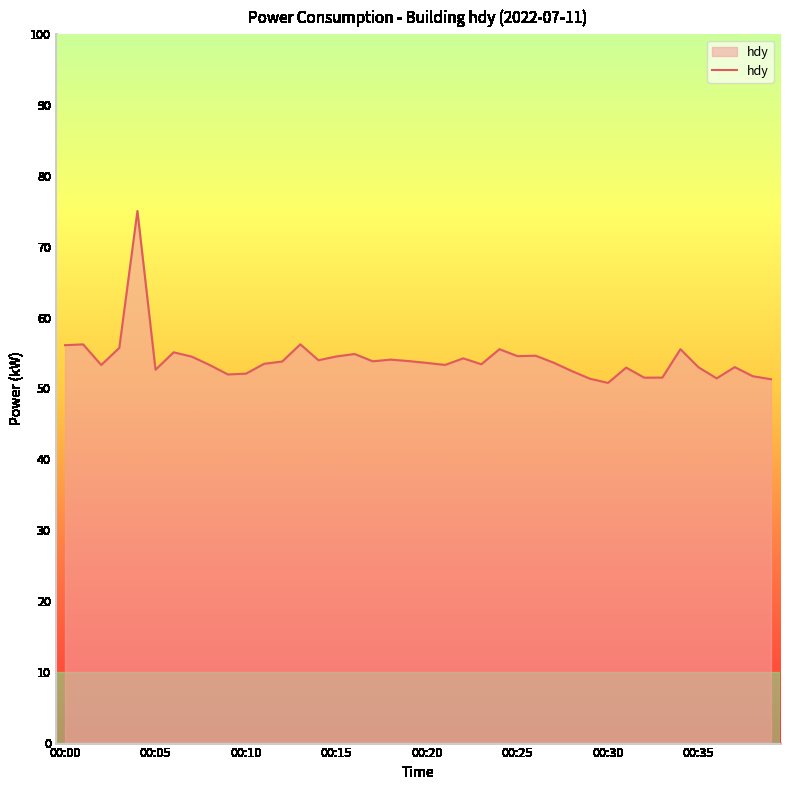

True or false: there are more than 1 points higher than both neighbors.

True